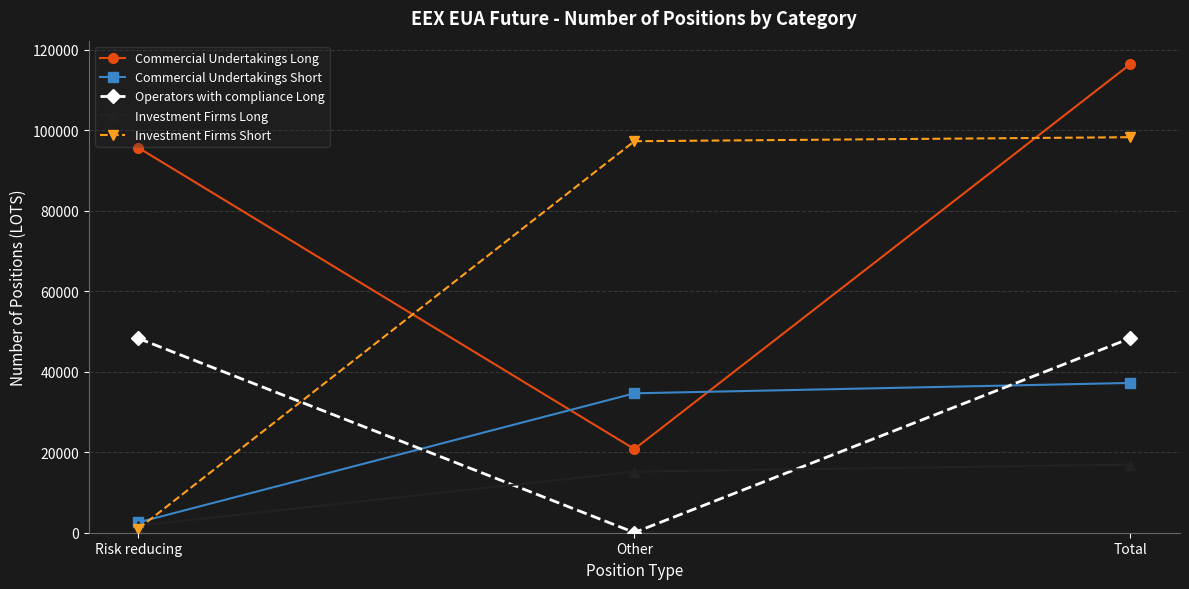

What is the sum of all Operators with compliance Long values?

96648